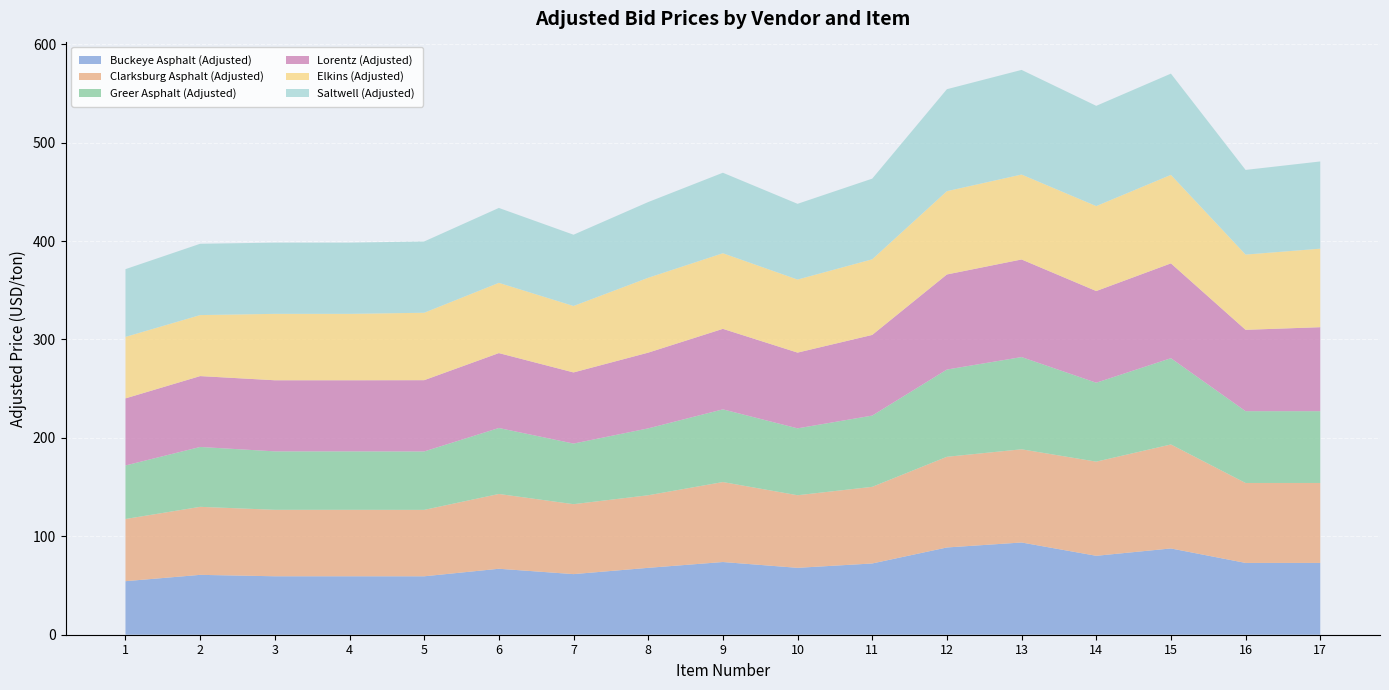

Reading left to right, extract all data points from this chart.

Buckeye Asphalt (Adjusted): 54.4	60.8	59.4	59.4	59.4	67.0	61.6	68.0	73.9	68.0	72.4	88.6	93.7	80.2	87.7	72.9	72.9
Clarksburg Asphalt (Adjusted): 63.2	69.1	67.5	67.5	67.5	76.0	71.1	73.8	81.3	73.8	77.9	92.1	94.7	95.7	105.7	81.2	81.2
Greer Asphalt (Adjusted): 54.4	60.8	59.4	59.4	59.4	67.0	61.6	68.0	73.9	68.0	72.4	88.6	93.7	80.2	87.7	72.9	72.9
Lorentz (Adjusted): 68.1	72.0	72.2	72.2	72.4	76.1	72.3	76.9	81.8	76.9	81.9	96.6	99.2	93.1	96.3	82.7	85.3
Elkins (Adjusted): 62.5	62.0	67.5	67.5	68.5	71.4	67.5	76.1	76.8	74.2	76.8	84.6	86.3	86.3	89.9	76.5	79.8
Saltwell (Adjusted): 68.8	72.5	72.4	72.4	72.4	76.1	72.4	76.9	81.8	76.9	81.9	103.6	106.3	101.8	102.8	86.0	88.6